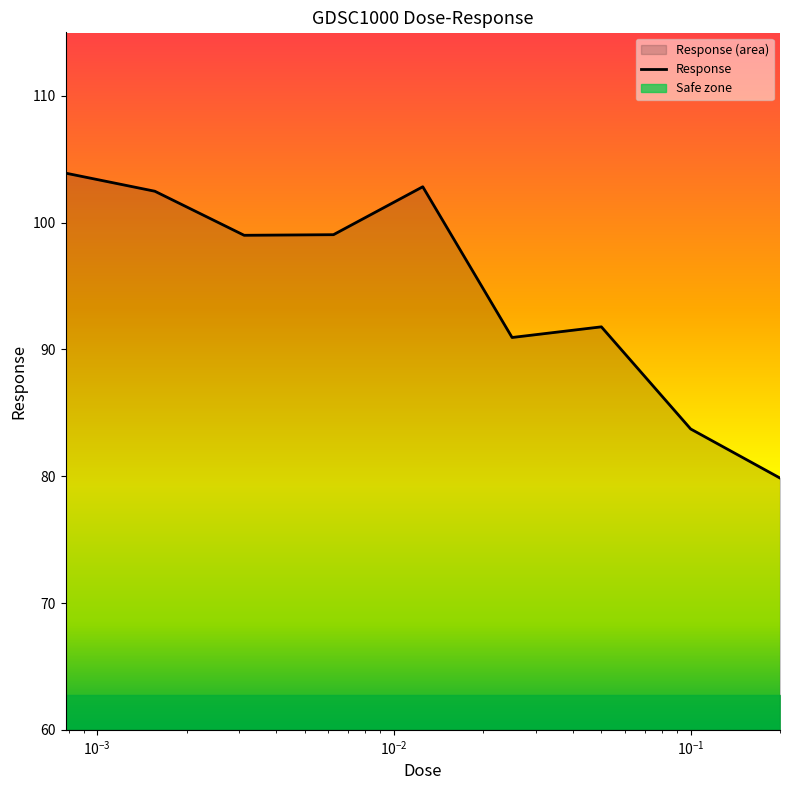

What is the highest value of the Response series?

103.9